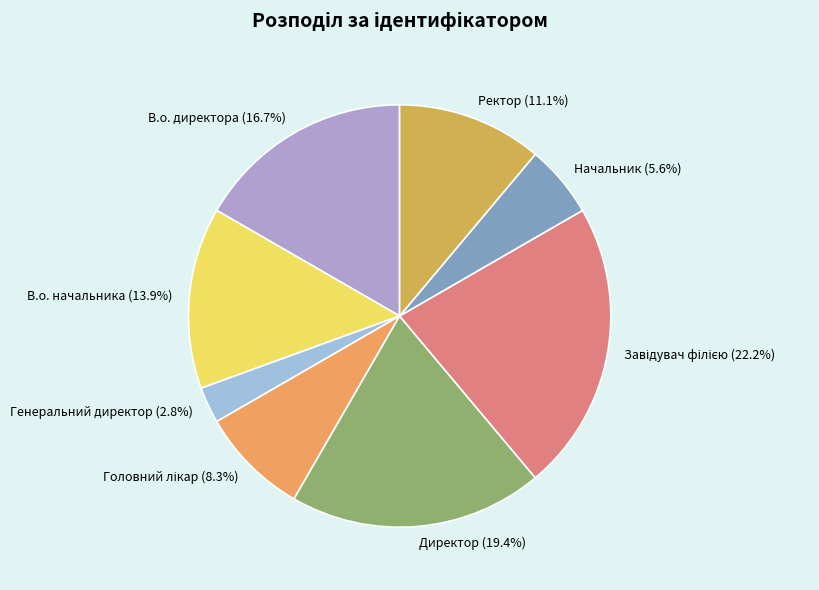

Is there any slice that represents more than half of the pie?

No